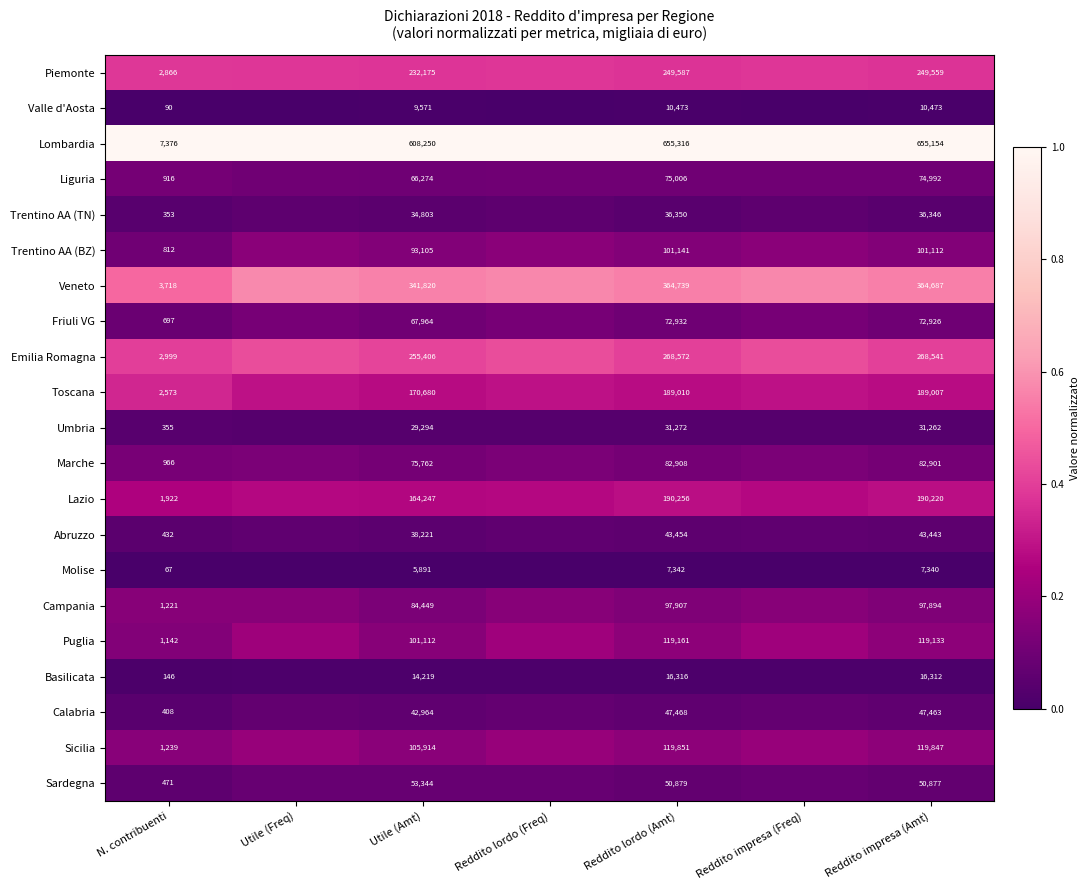

True or false: Calabria has a value of 0.0 at Reddito impresa (Amt).

False